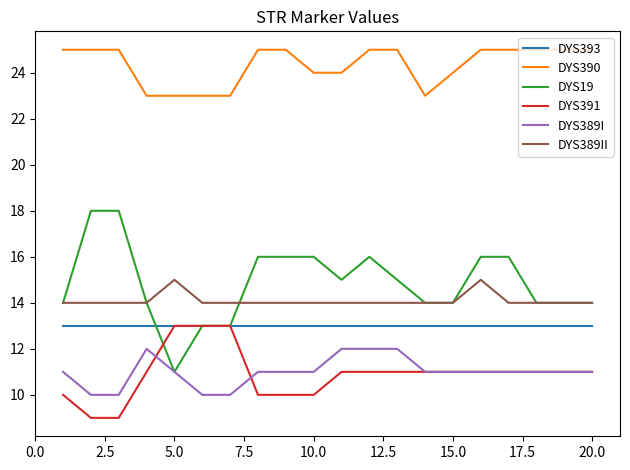

How many lines are shown in the chart?

6